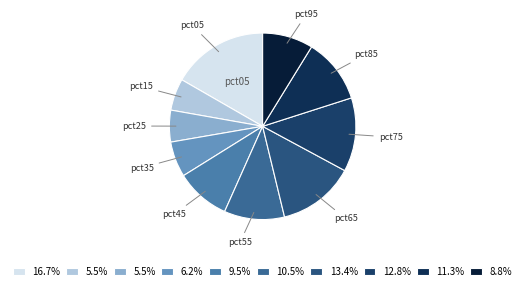

How many slices are in this pie chart?

10